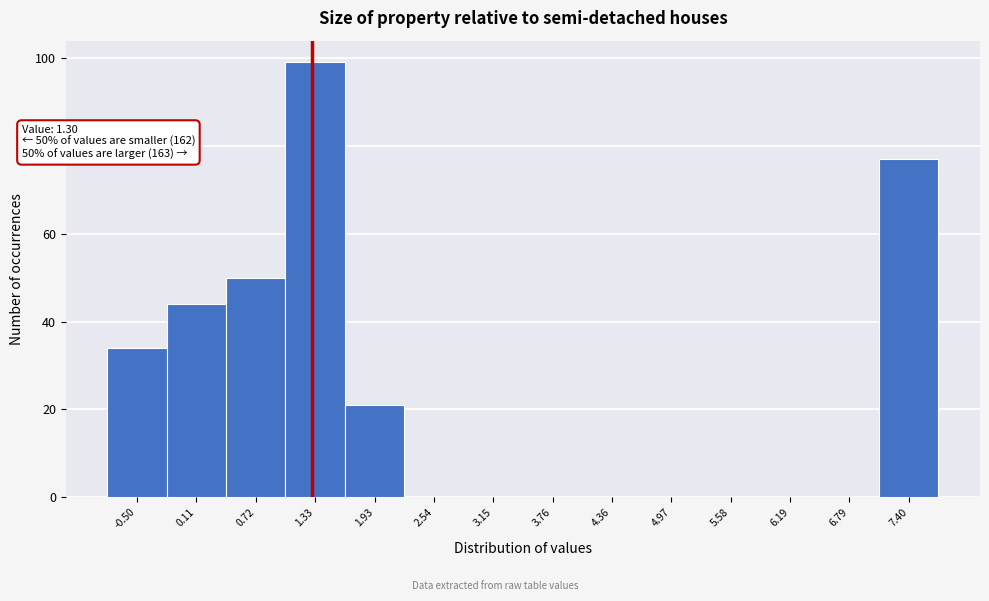

Over which range of the x-axis is the bar tallest?

1.0 to 1.6